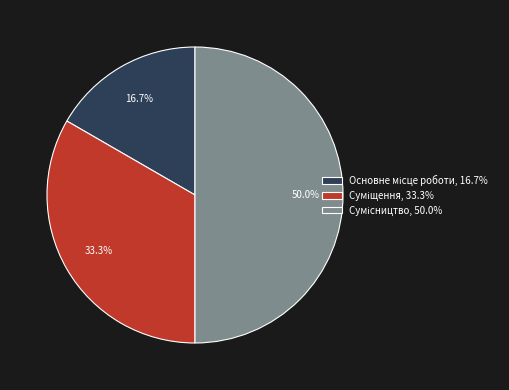

Rank the categories by value from highest to lowest.

Сумісництво, Суміщення, Основне місце роботи